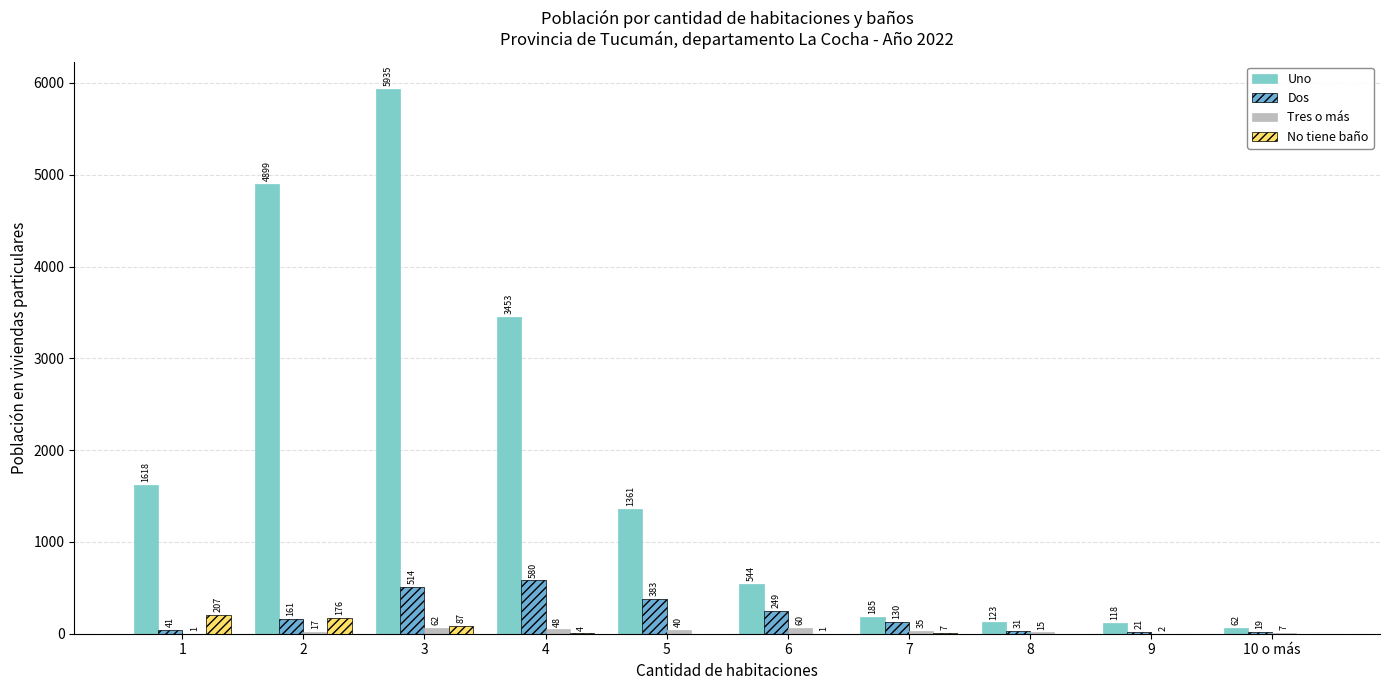

How many data points does each series have?

10